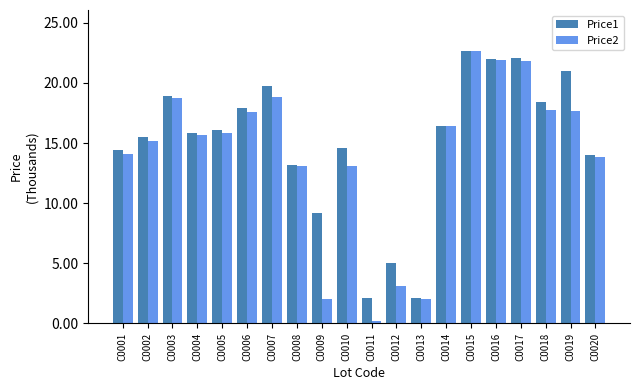

Which series changed the most between C0007 and C0015?

Price2